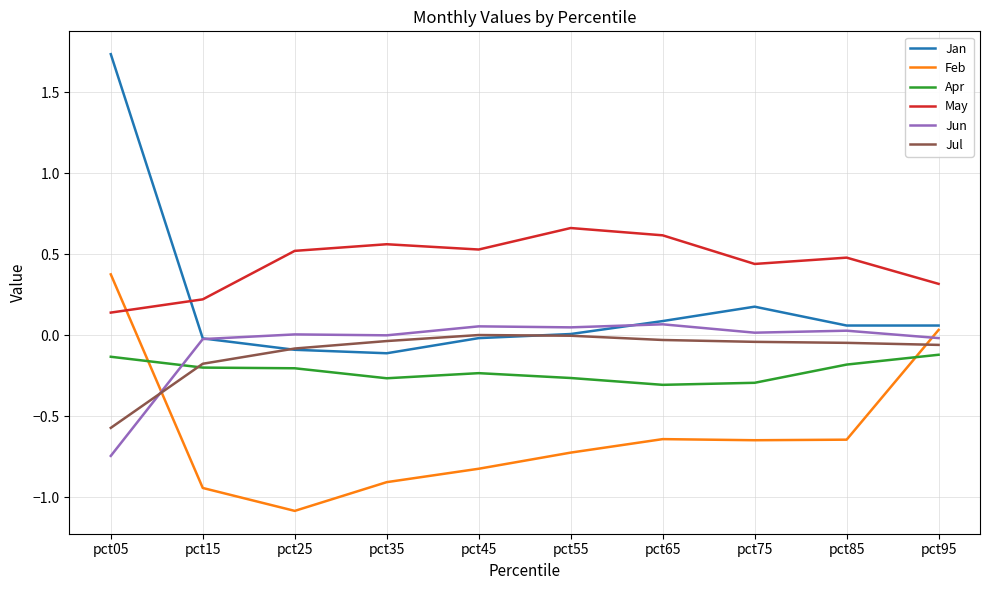

True or false: Feb and Jan cross at least once.

False